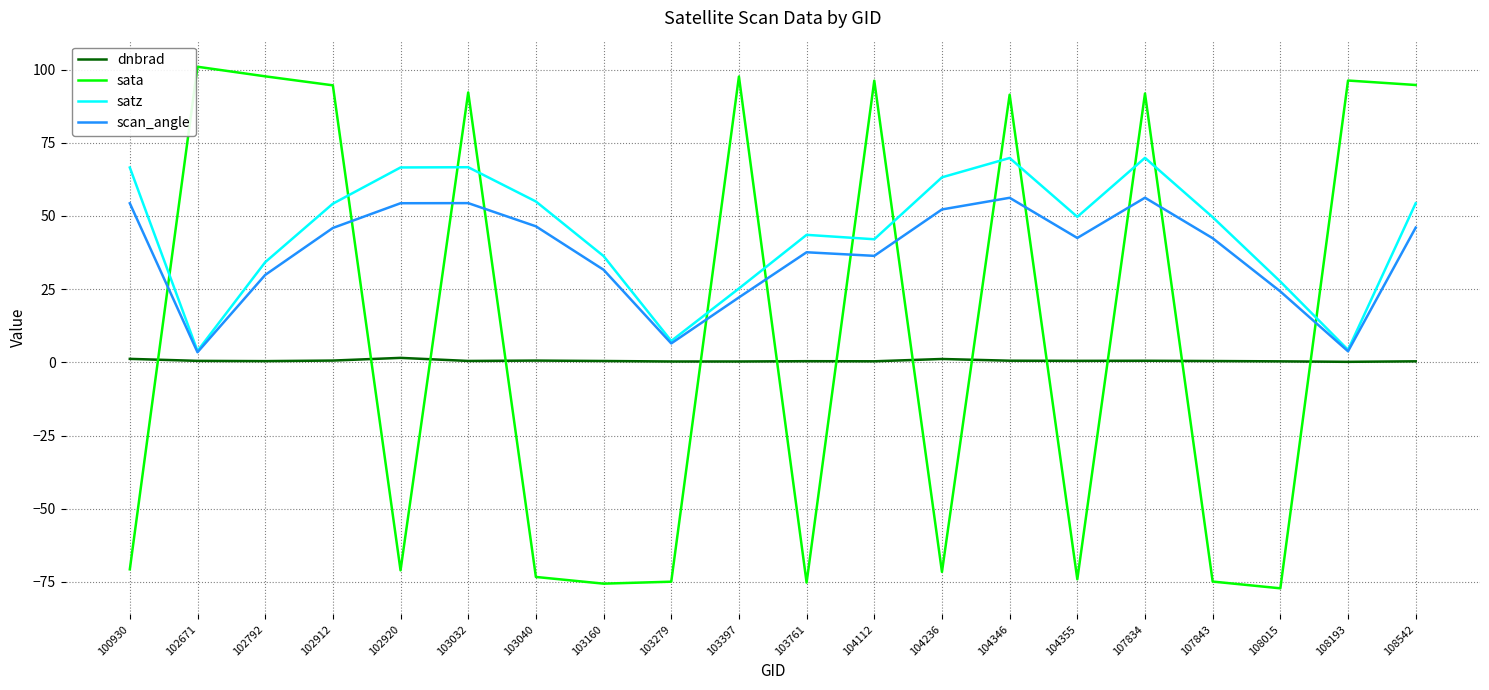

The value of scan_angle at 102920 is 95.9. True or false?

False